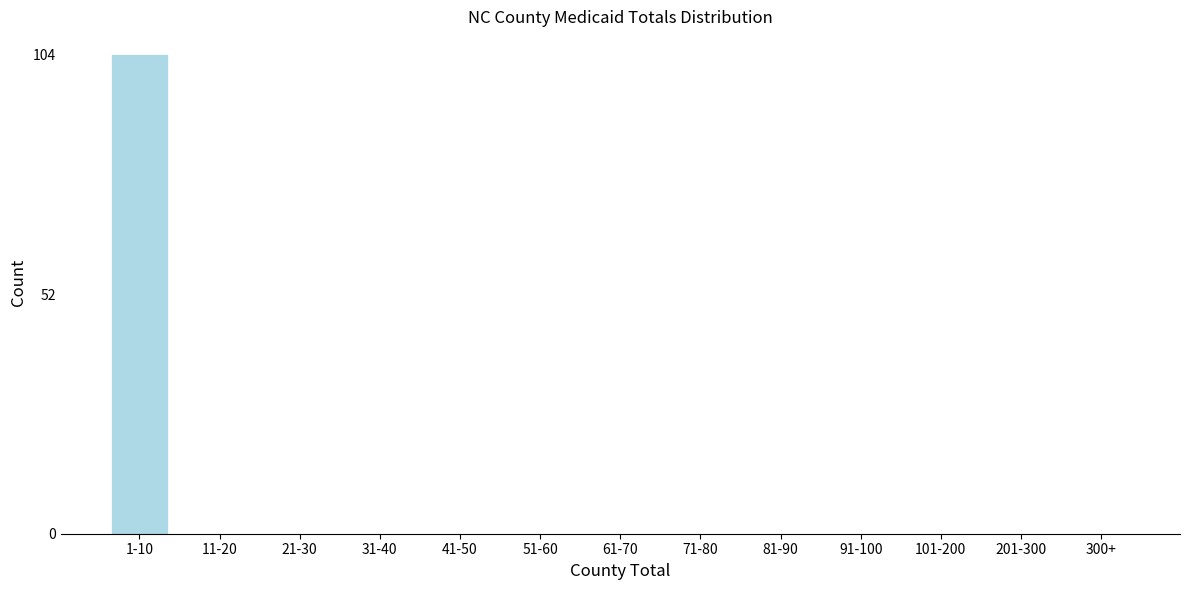

Reading left to right, list all the values displayed in this chart.

1-10=104	11-20=0	21-30=0	31-40=0	41-50=0	51-60=0	61-70=0	71-80=0	81-90=0	91-100=0	101-200=0	201-300=0	300+=0